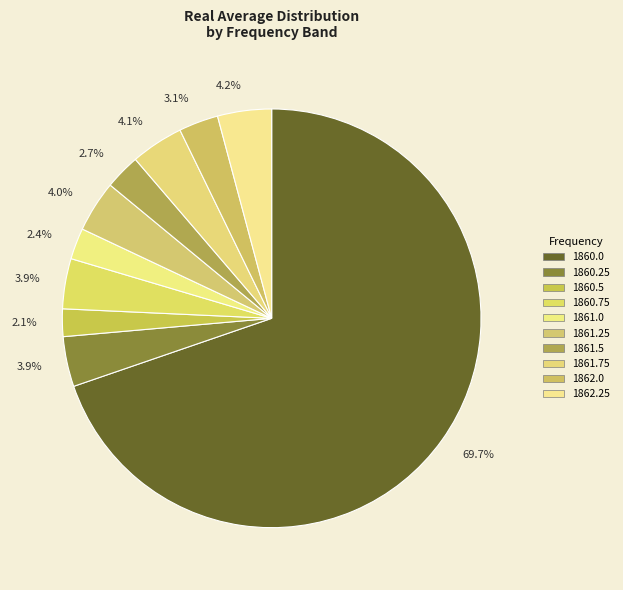

How many slices are in this pie chart?

10